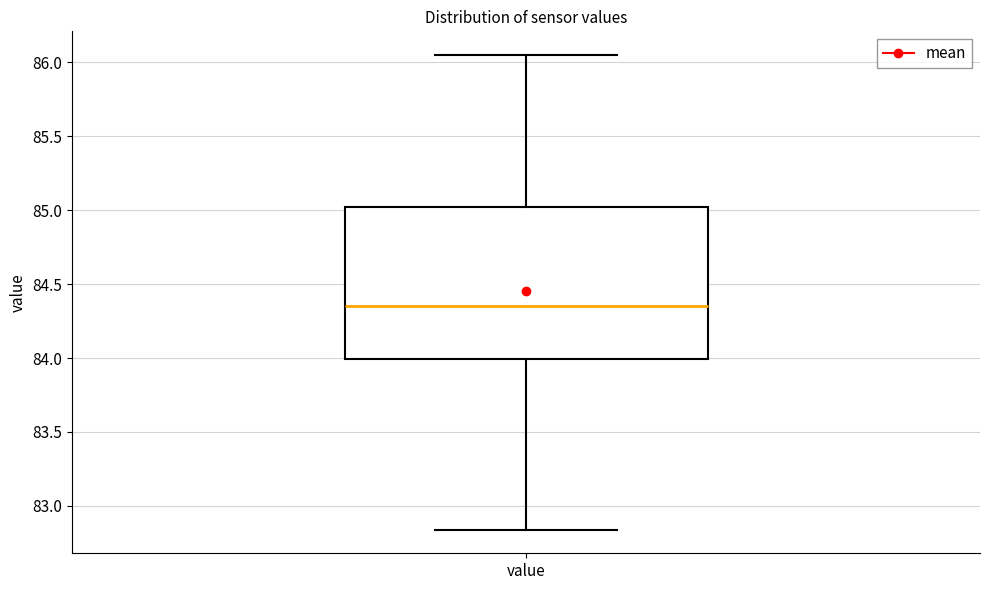

Where is the lower edge of the box for value on the y-axis? The values are not printed on the chart, so give them approximately, as read against the axis.

84.00